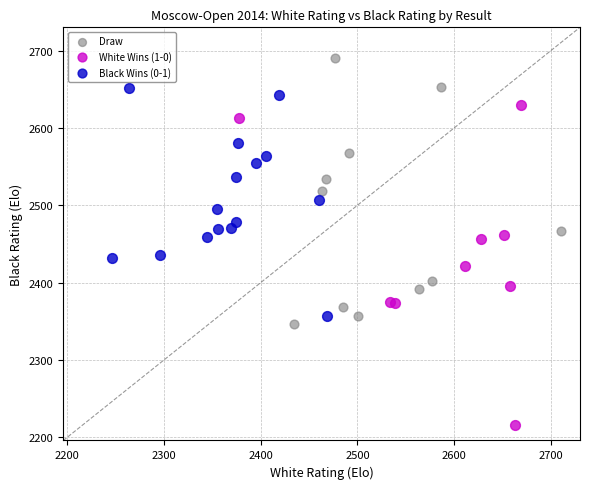

Which series contains the highest Y value?

Draw